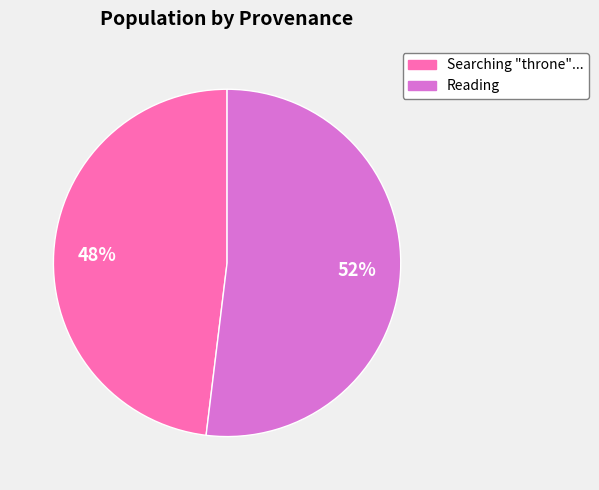

Combined, do Searching "throne"... and Reading account for over 50%?

Yes